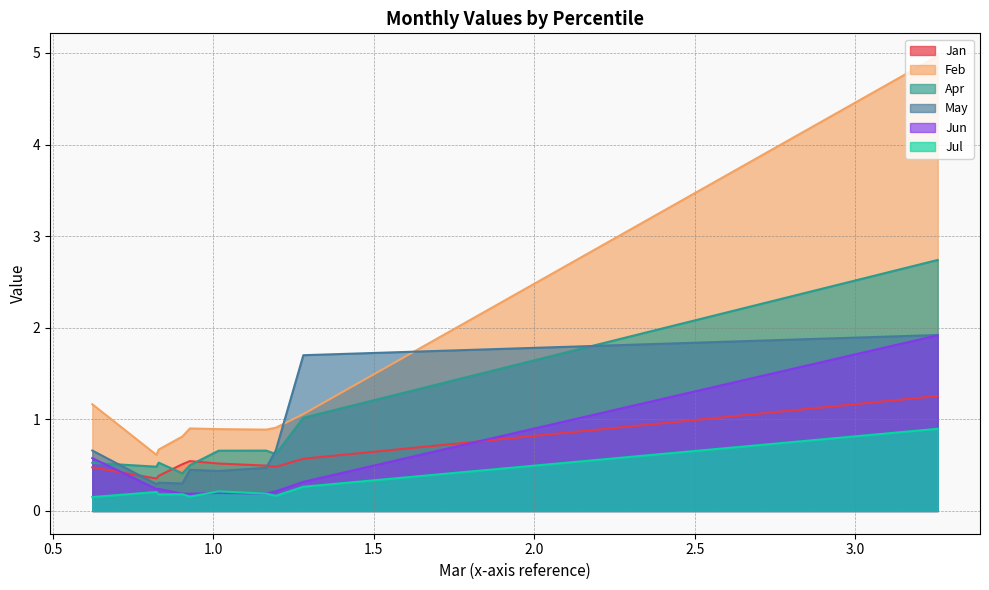

True or false: Apr and Feb intersect in this chart.

False